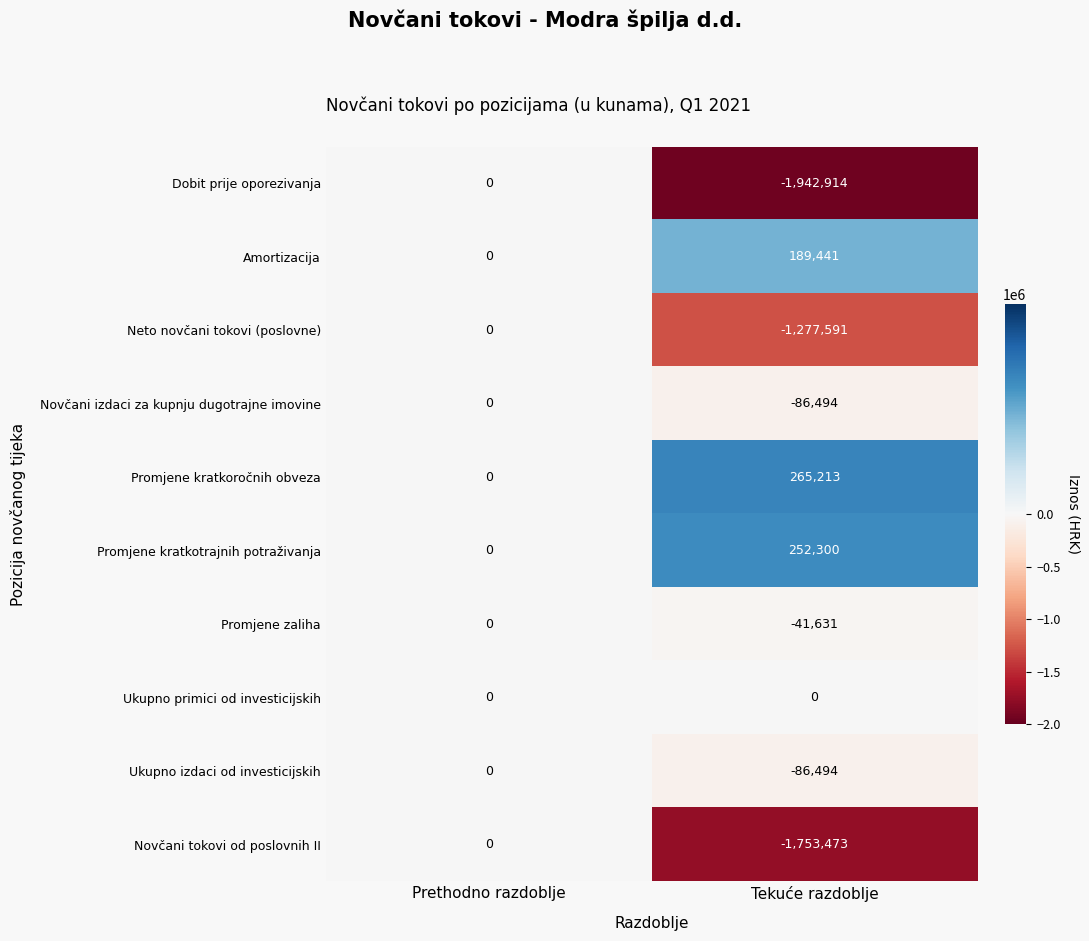

What is the lowest value of the Promjene zaliha series?

-41631